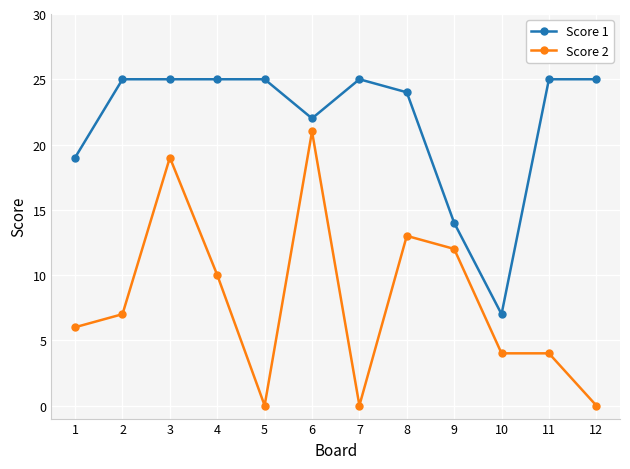

Reading left to right, extract all data points from this chart.

Score 1: 1=19	2=25	3=25	4=25	5=25	6=22	7=25	8=24	9=14	10=7	11=25	12=25
Score 2: 1=6	2=7	3=19	4=10	5=0	6=21	7=0	8=13	9=12	10=4	11=4	12=0